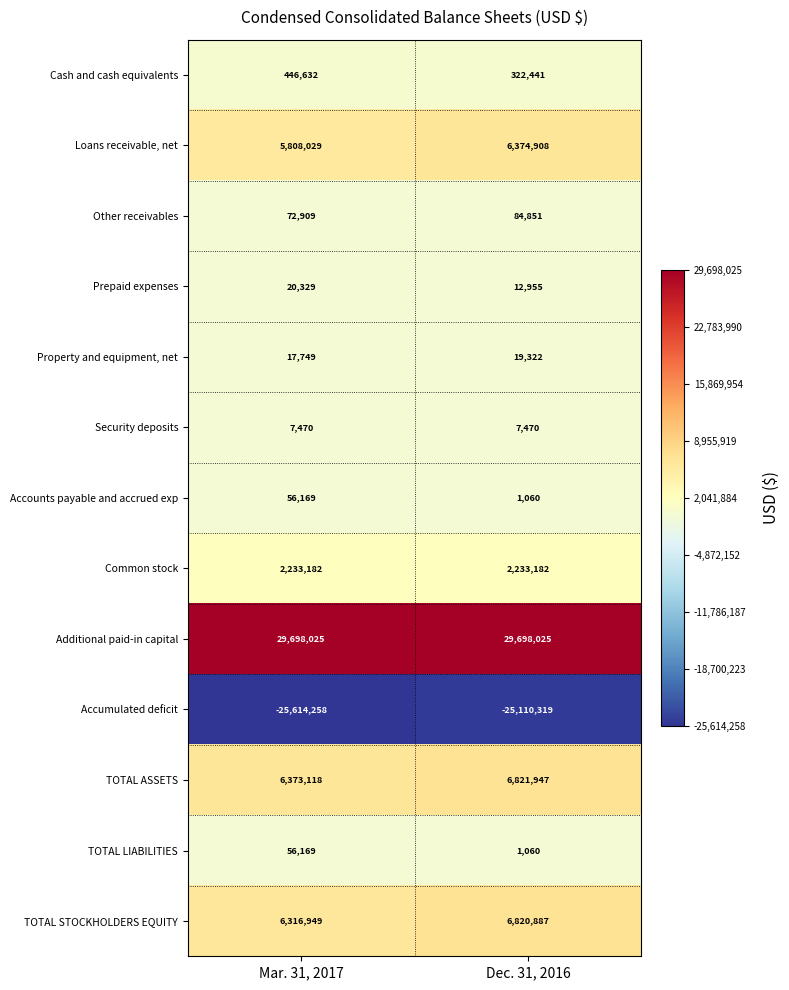

How many categories are shown in the chart?

2